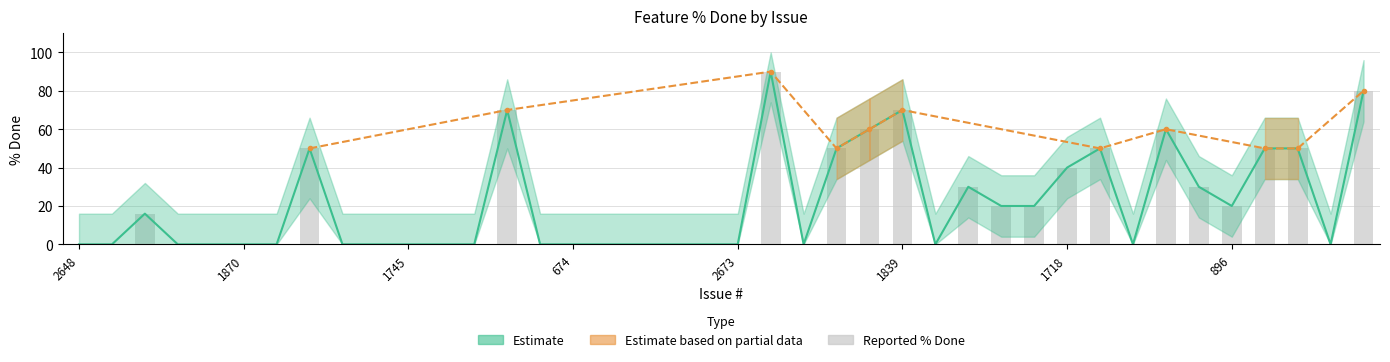

Are the bars grouped side by side (vs. stacked)?

Yes